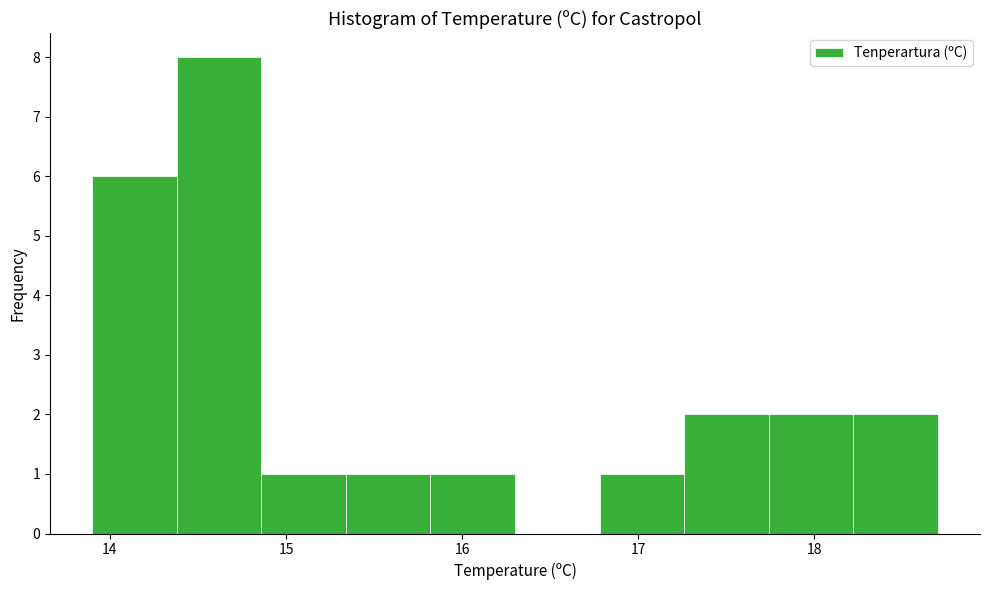

Reading left to right, transcribe this chart: for each bar, give the range it covers on the x-axis and its height. Neither the bar edges nor the heights are printed on the chart, so give them approximately, as read against the axes.

13.90 to 14.38: 6
14.38 to 14.86: 8
14.86 to 15.34: 1
15.34 to 15.82: 1
15.82 to 16.30: 1
16.30 to 16.78: 0
16.78 to 17.26: 1
17.26 to 17.74: 2
17.74 to 18.22: 2
18.22 to 18.70: 2